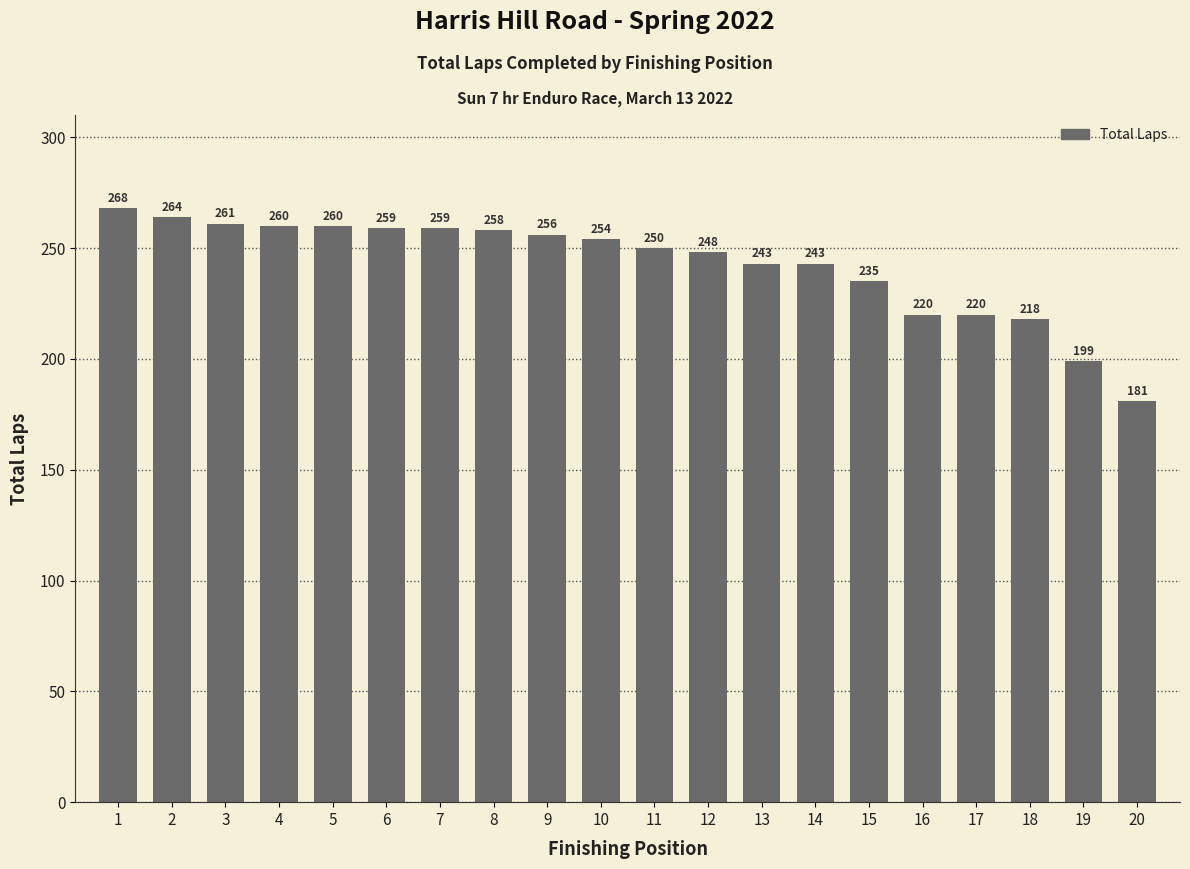

The chart shows a value of 73 at 17. True or false?

False